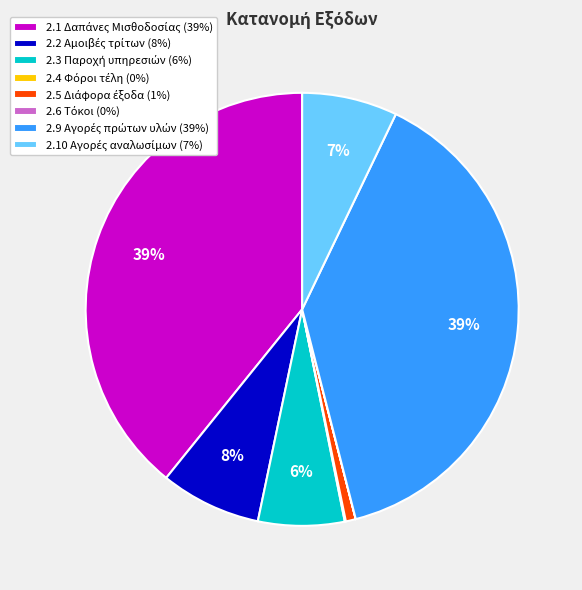

To the nearest percent, what is the difference between the largest and smallest slice percentages?

39%